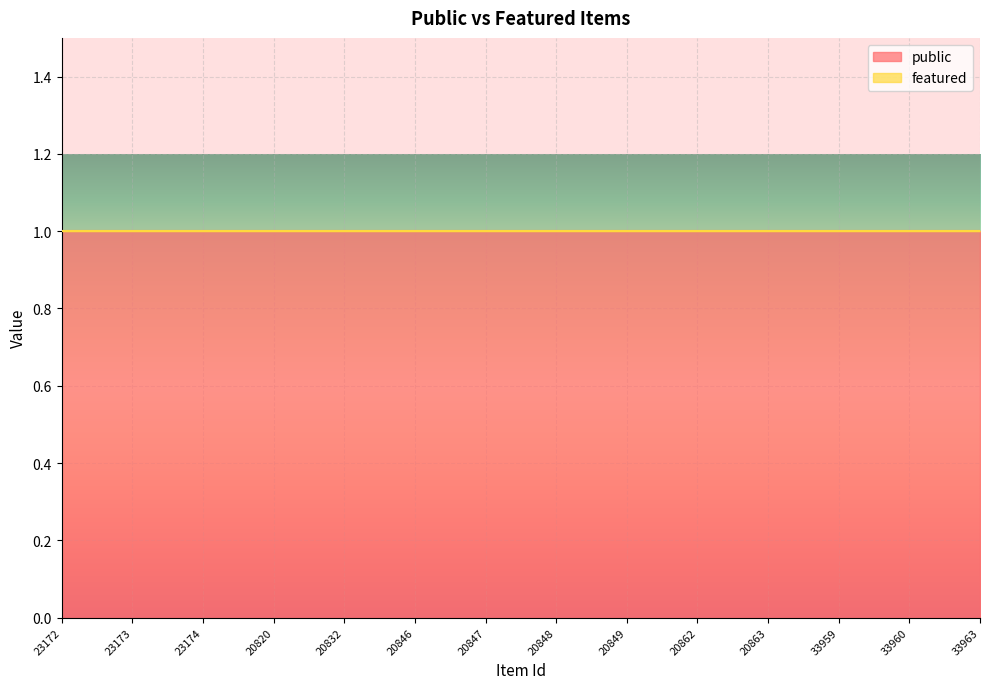

True or false: public has a value of 1 at 20832.

True